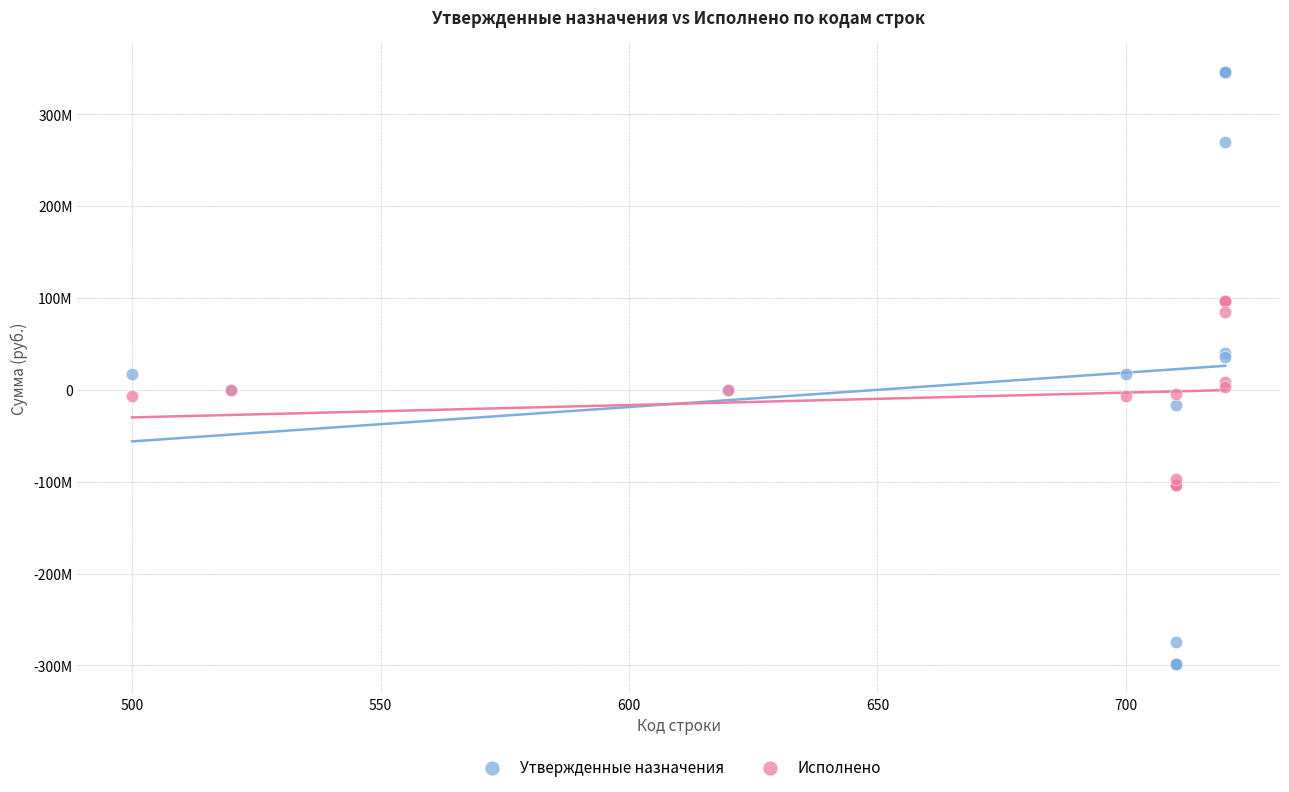

What are all the series names shown in the legend?

Утвержденные назначения, Исполнено